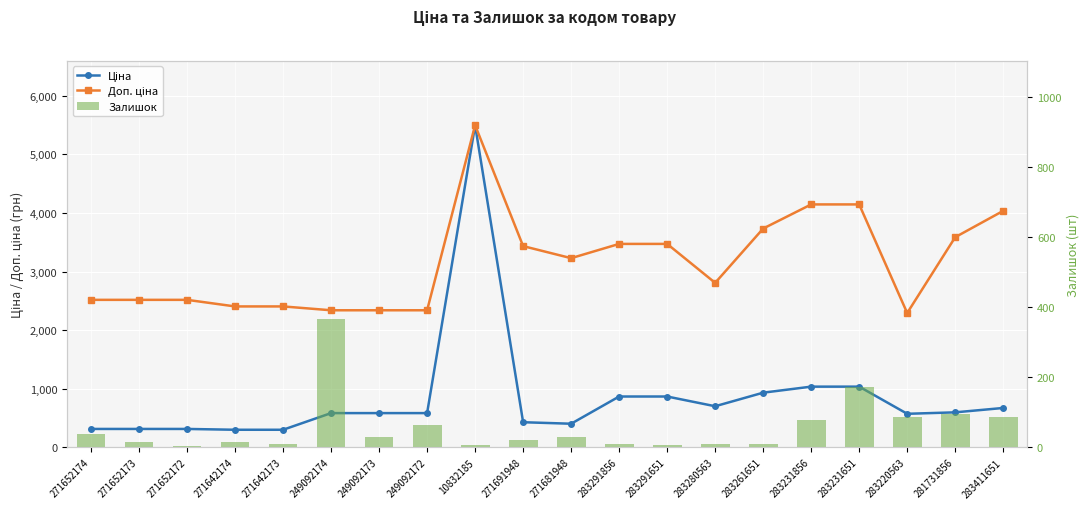

What value does the Доп. ціна series have at 271691948?

3434.6